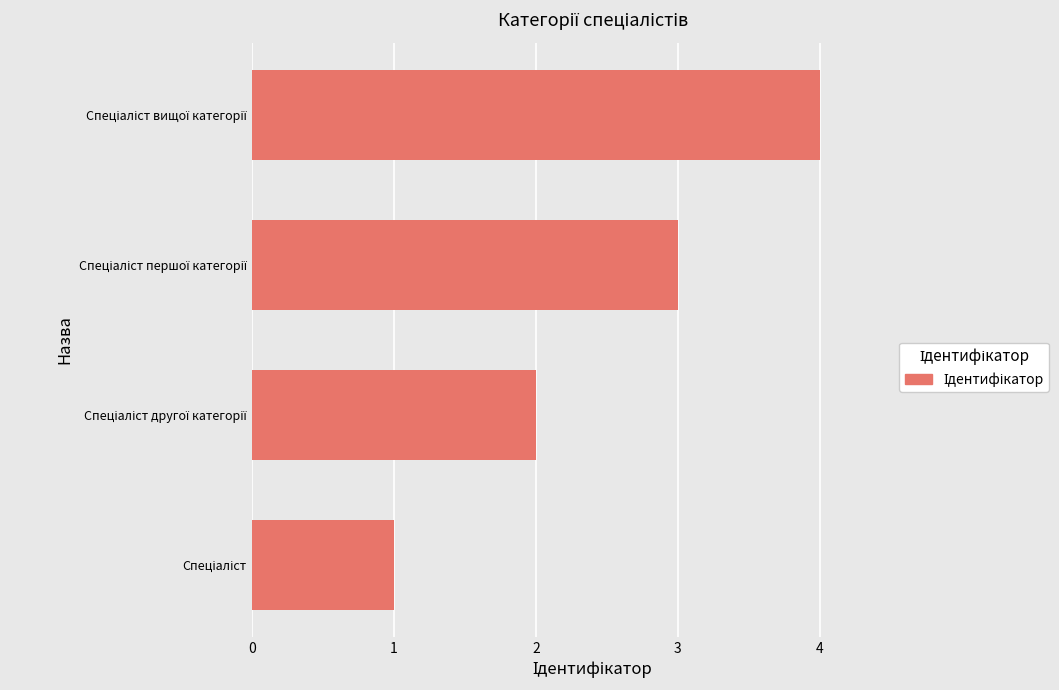

What is the greatest value displayed?

4